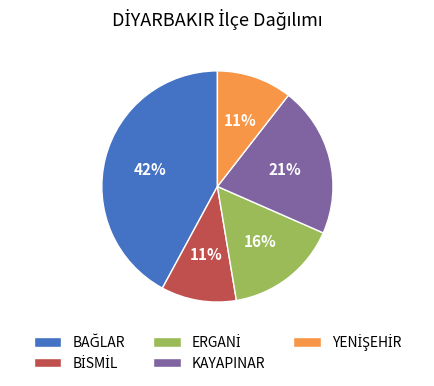

Count the number of slices in the pie.

5